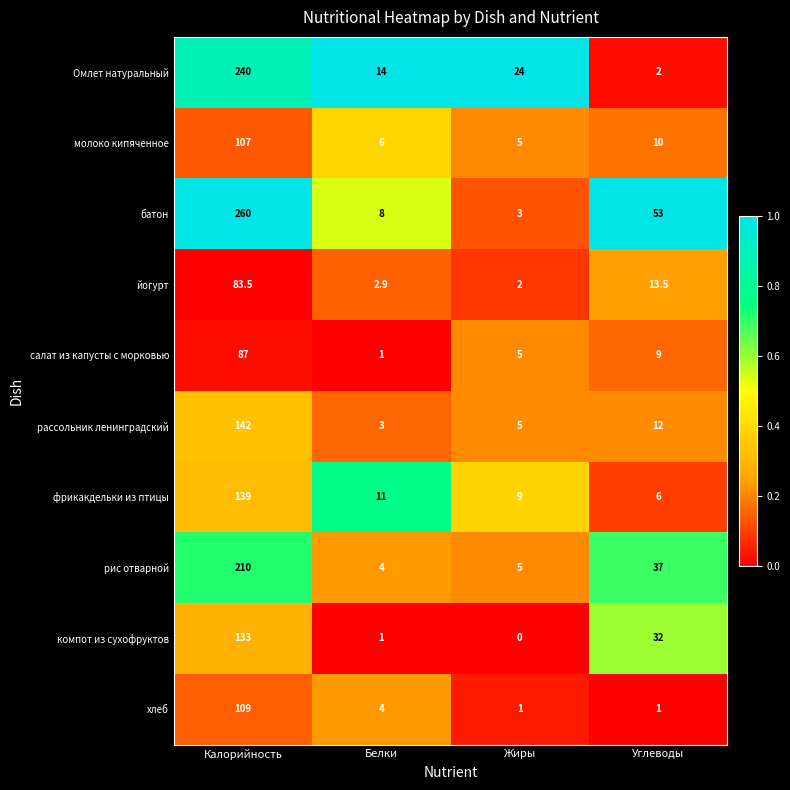

True or false: салат из капусты с морковью has a value of 9.0 at Углеводы.

True